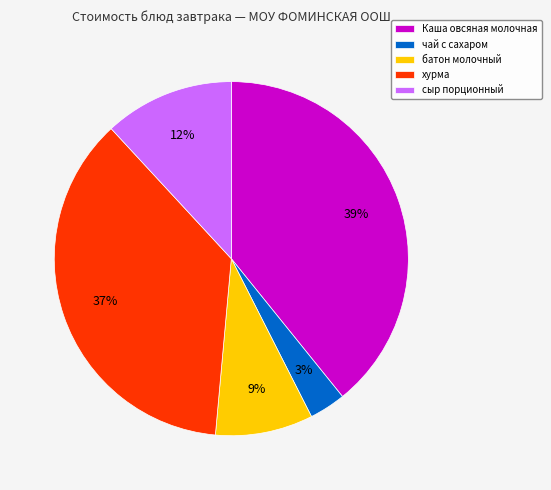

Is it true that сыр порционный is 12% of the pie?

True